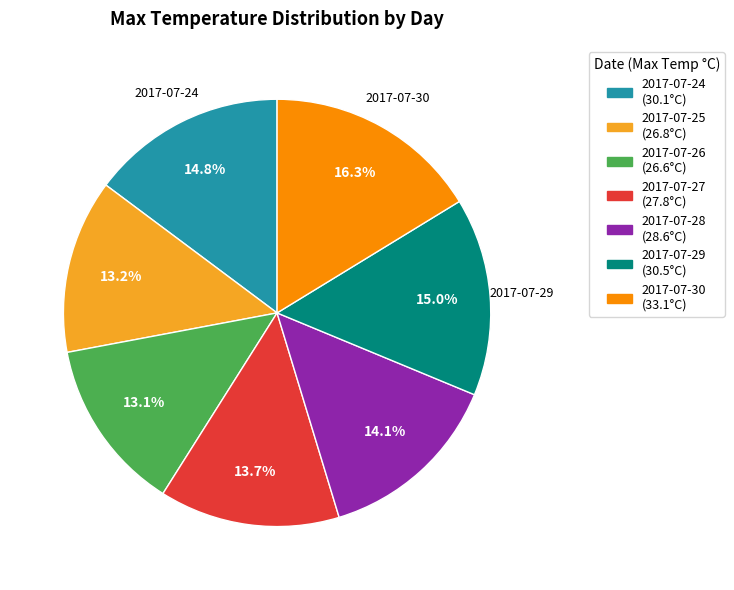

To the nearest percent, what percentage of the pie is 2017-07-25?

13%